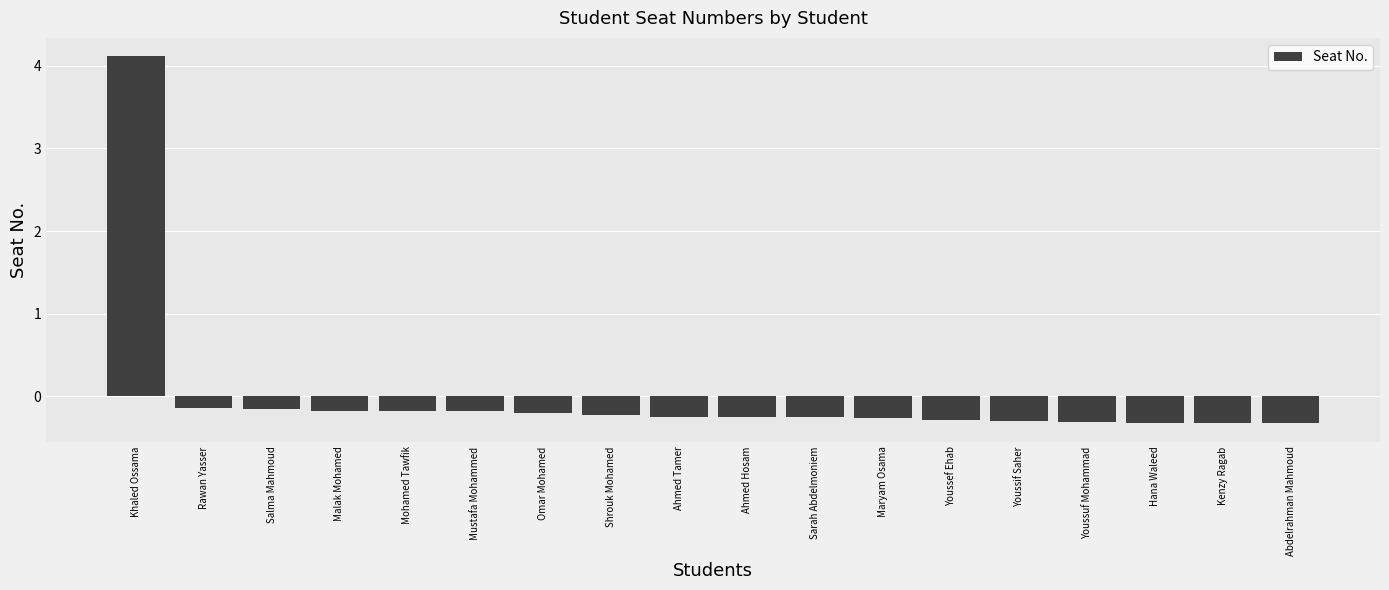

At which label does the data first exceed 0?

Khaled Ossama